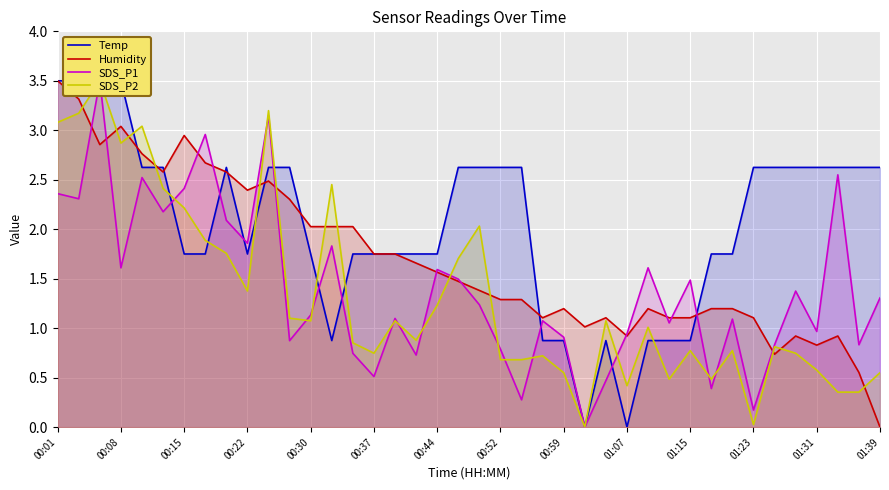

At how many categories does at least one series exceed 0?

40